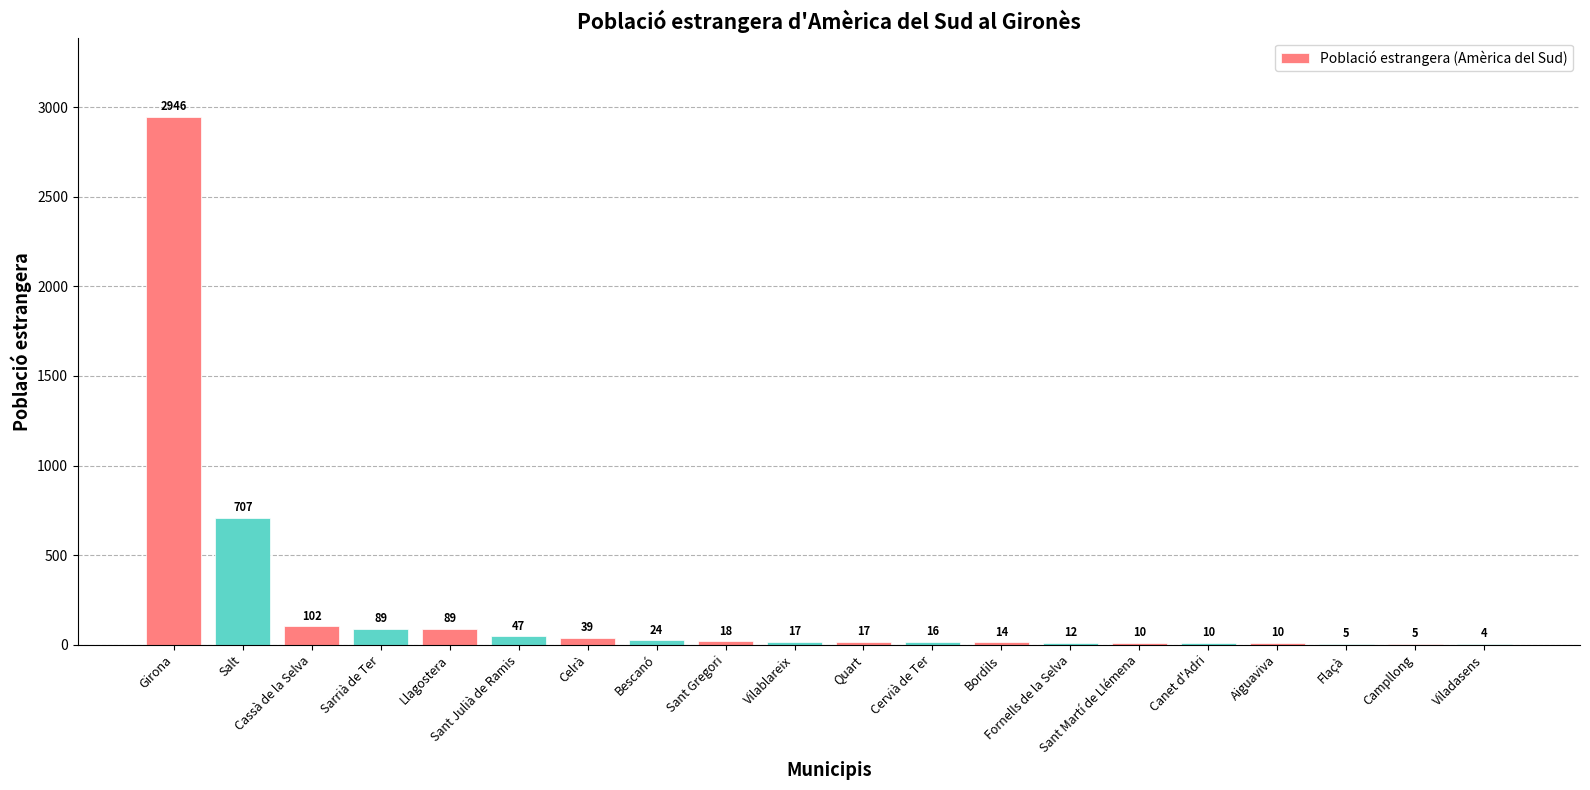

Reading right to left, list all the values displayed in this chart.

4	5	5	10	10	10	12	14	16	17	17	18	24	39	47	89	89	102	707	2946